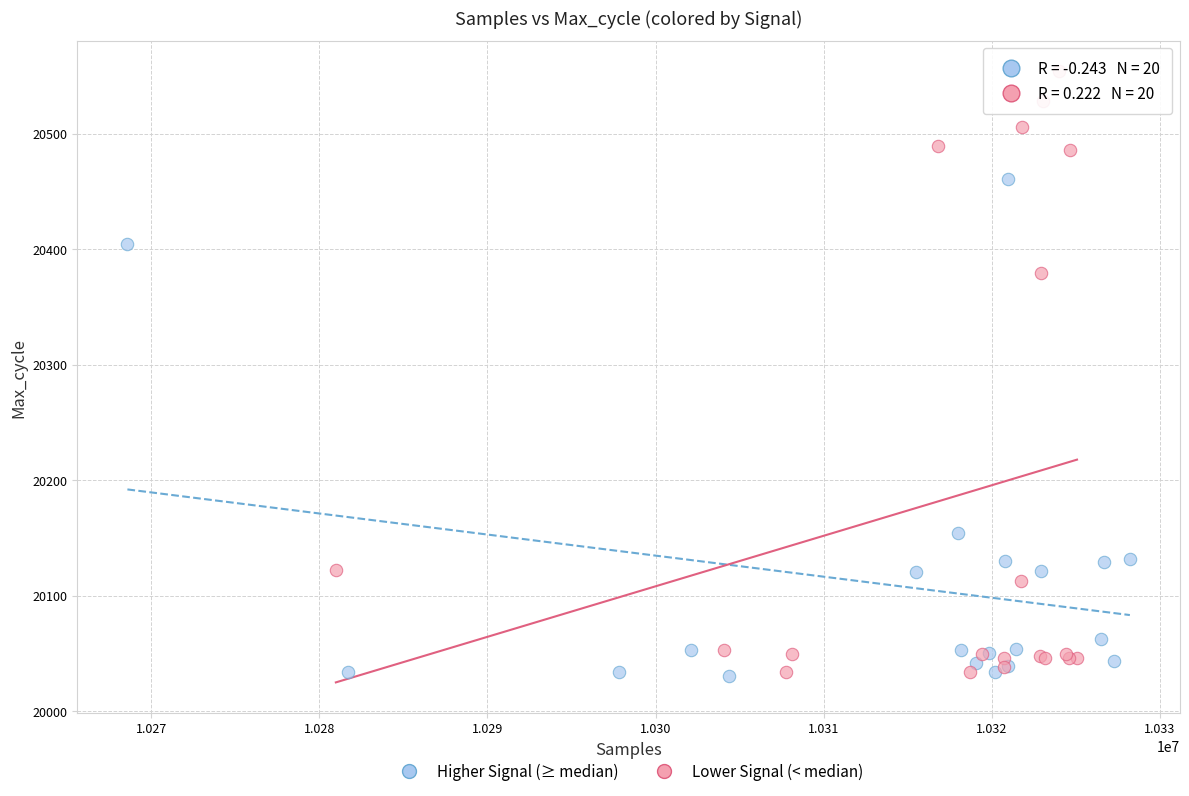

Which series reaches the maximum Y coordinate?

Lower Signal (< median)